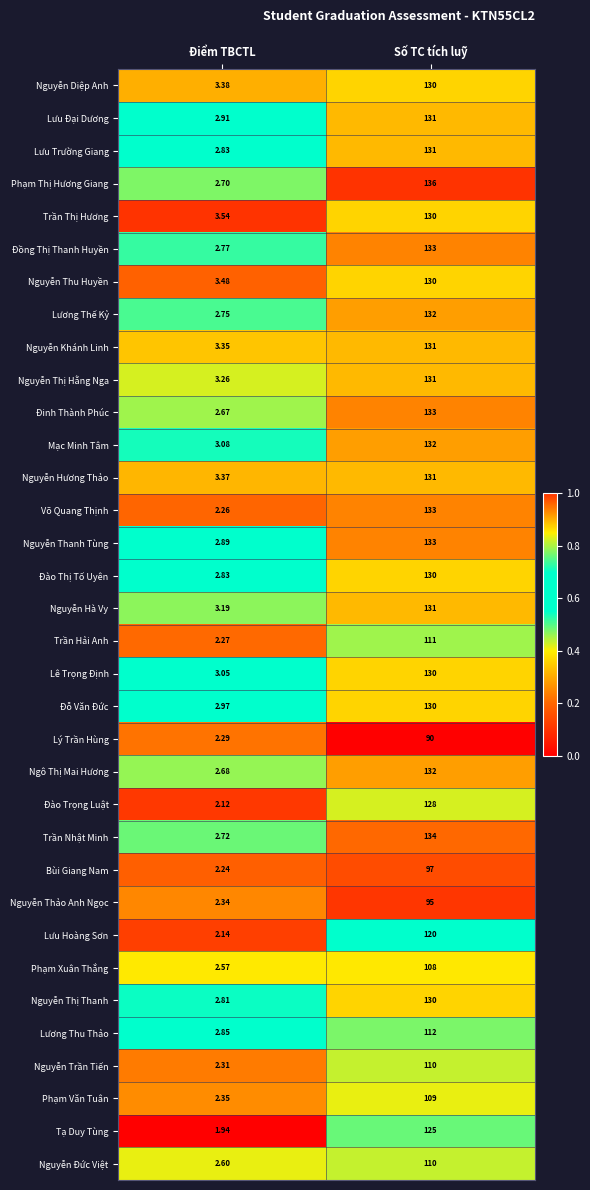

At which label does Lý Trần Hùng reach its peak?

Số TC tích luỹ